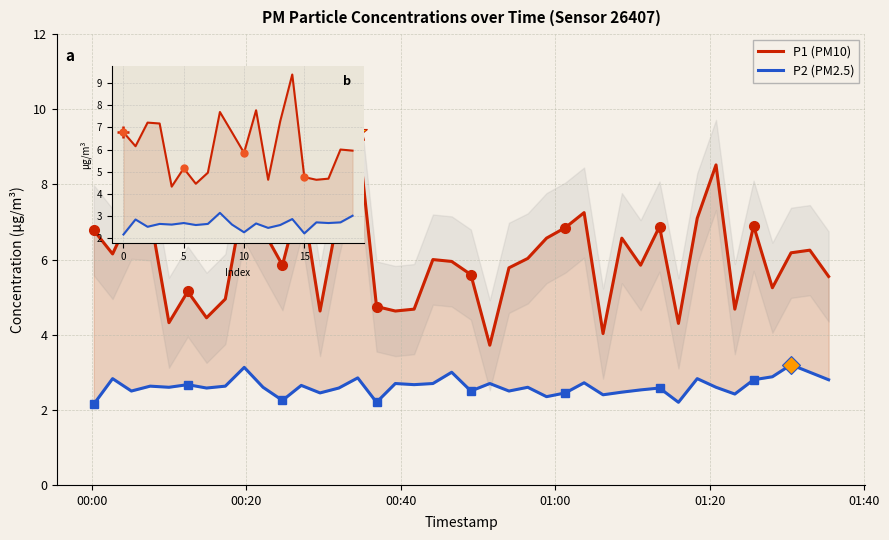

What is the label of the 35th point from the right?

2023-11-22T00:12:24